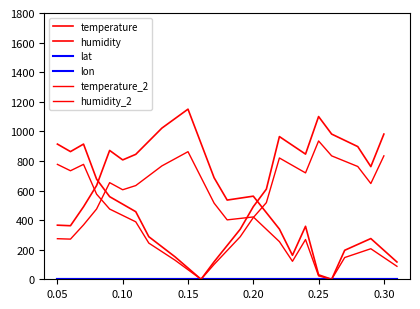

Is this an area chart (filled region under the line)?

No